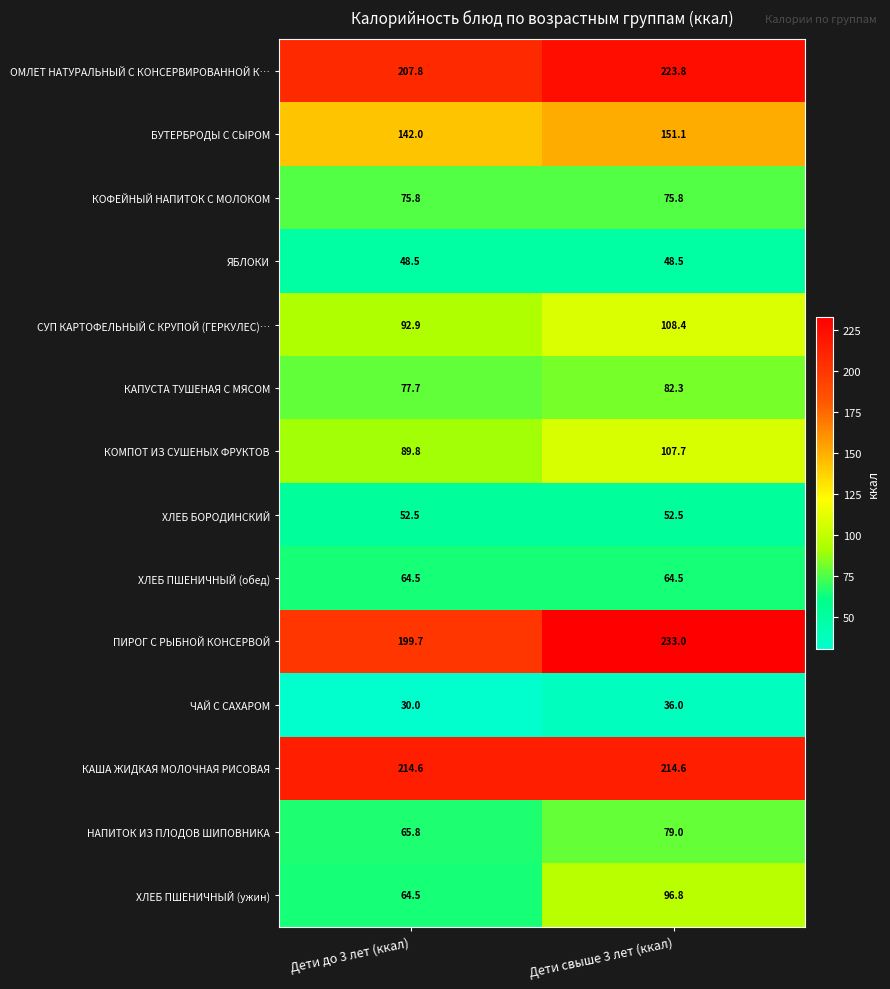

At which category does the chart reach its minimum across all series?

Дети до 3 лет (ккал)